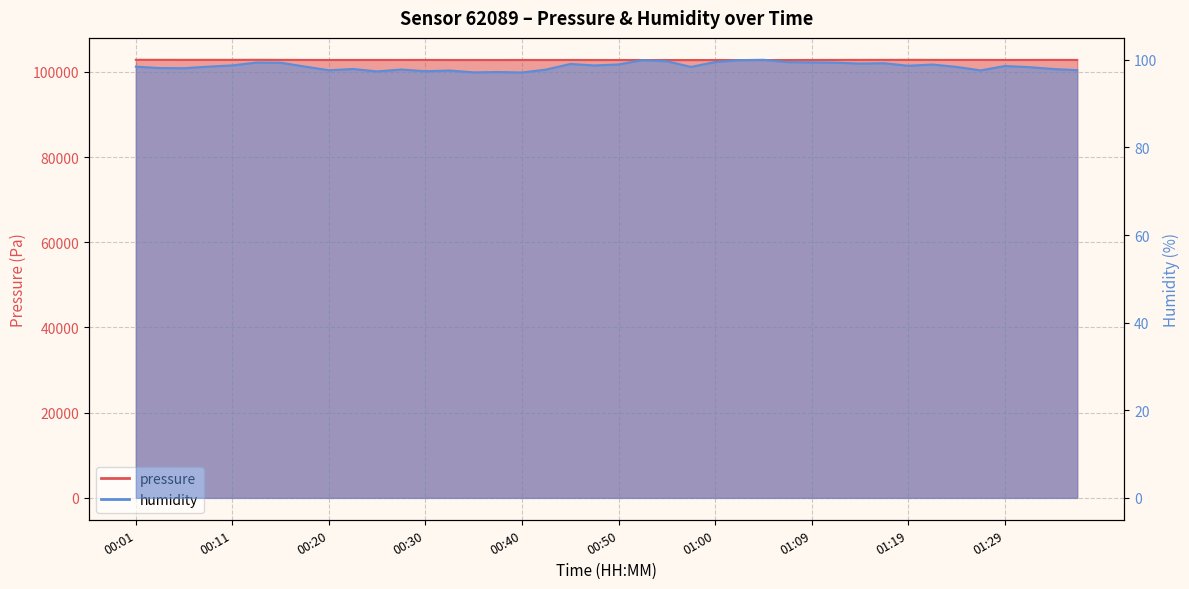

Is it true that pressure equals 102800.5 at 01:24?

True